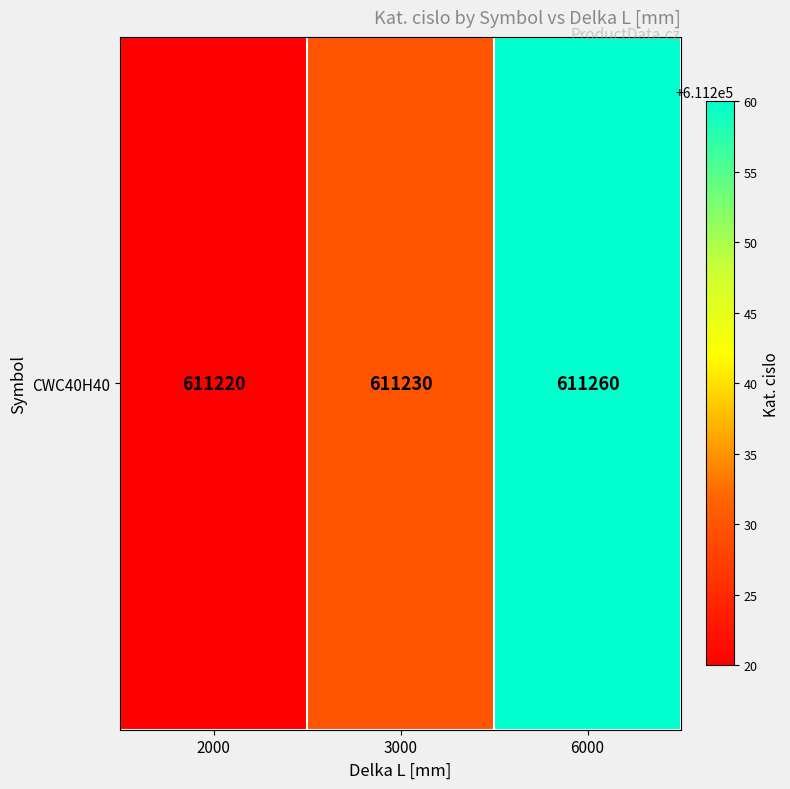

How many values are below 611230?

1